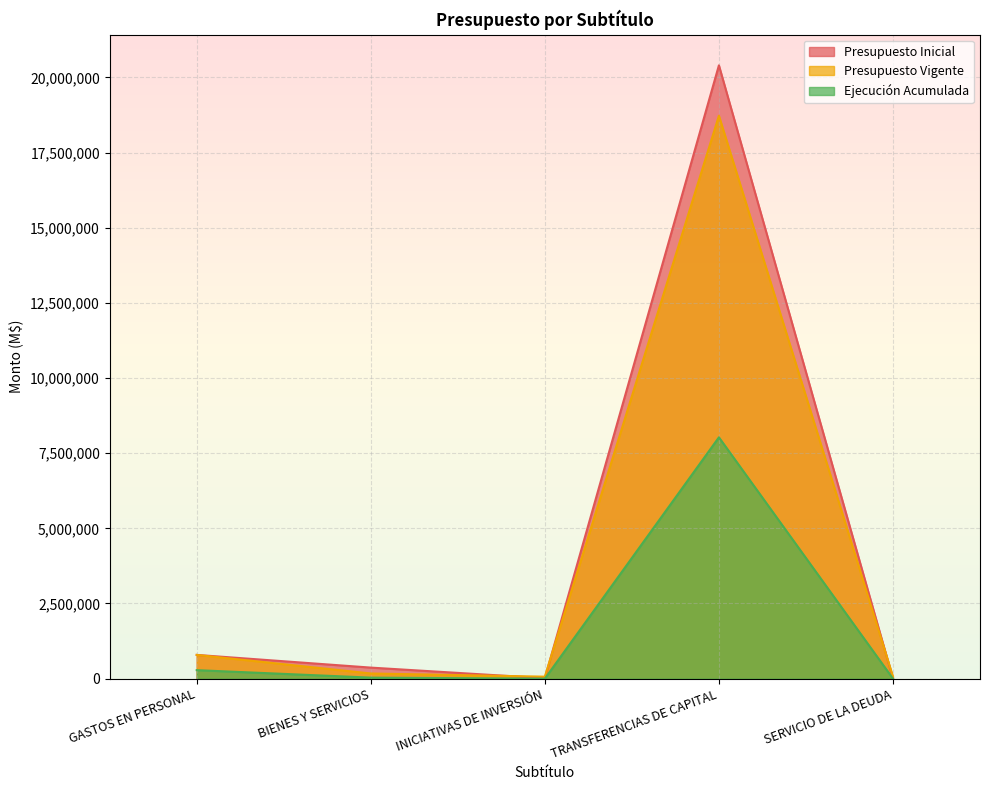

Between which two adjacent categories do Presupuesto Inicial and Presupuesto Vigente first intersect?

BIENES Y SERVICIOS and INICIATIVAS DE INVERSIÓN